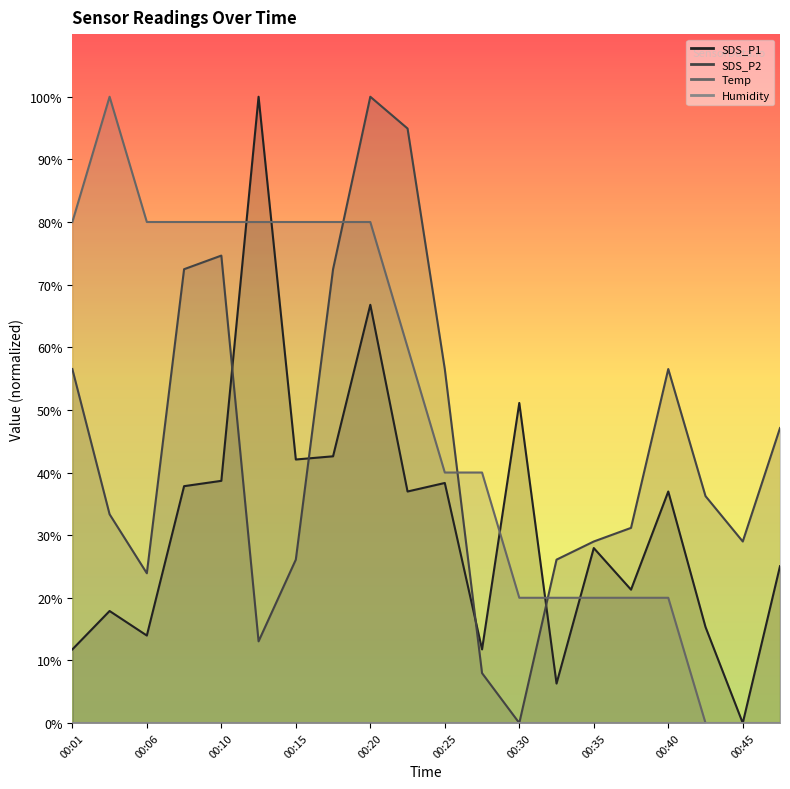

Does the chart have visible grid lines?

No